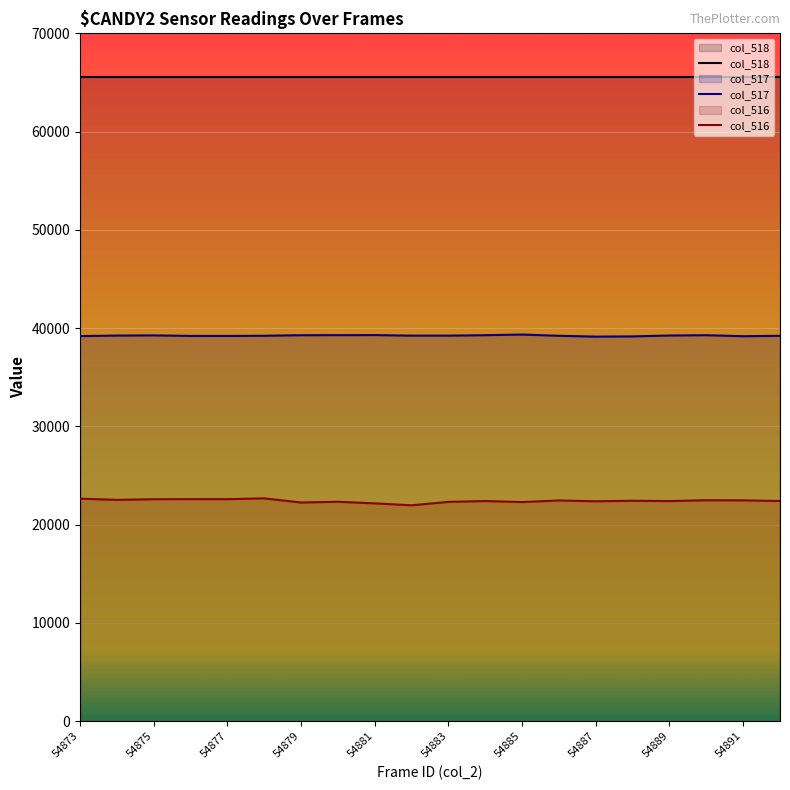

True or false: col_518 has a value of 37952 at 54879.

False